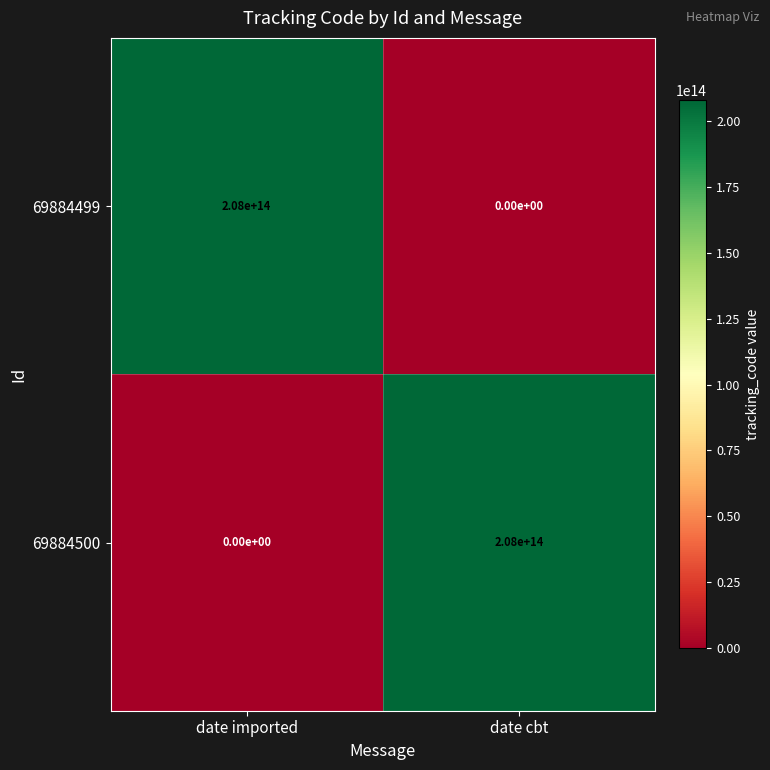

What is the difference between the 69884499 values at date imported and date cbt?

208000000000000